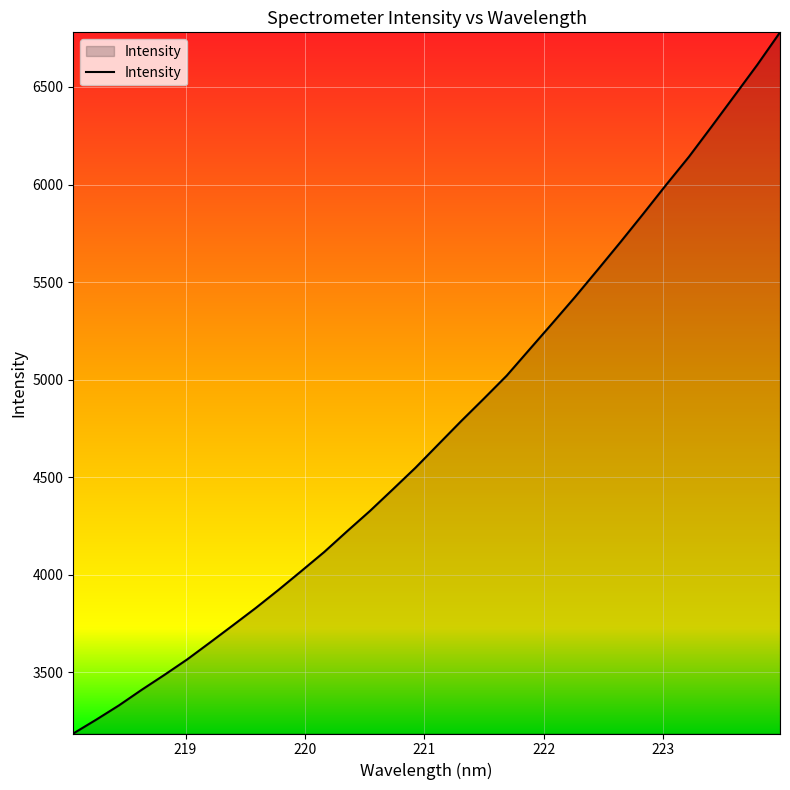

What is the difference between the maximum and minimum values?

3593.1